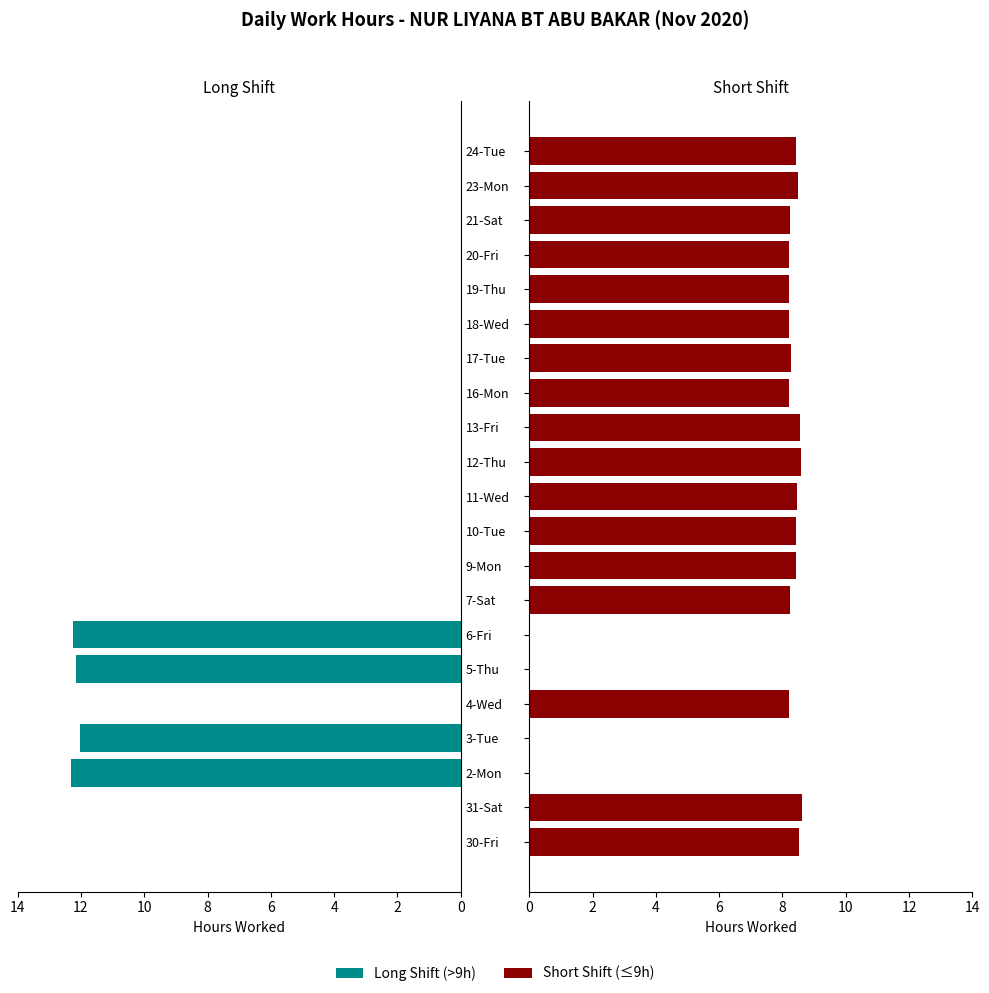

How many values in Short Shift (≤9h) are above zero?

17